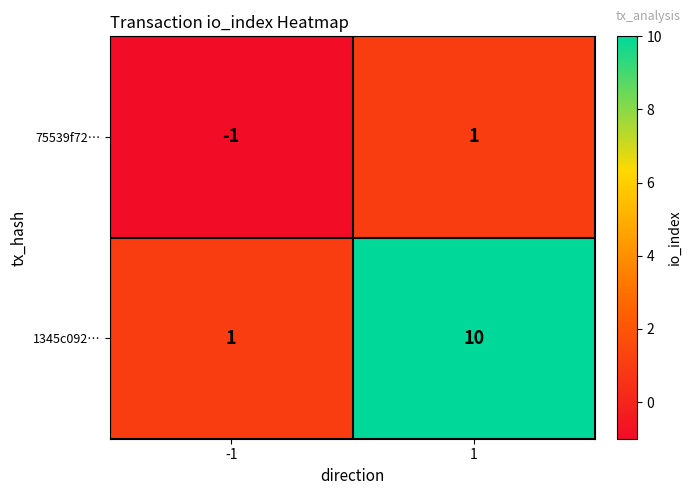

Which series has the largest total across all categories?

1345c092…